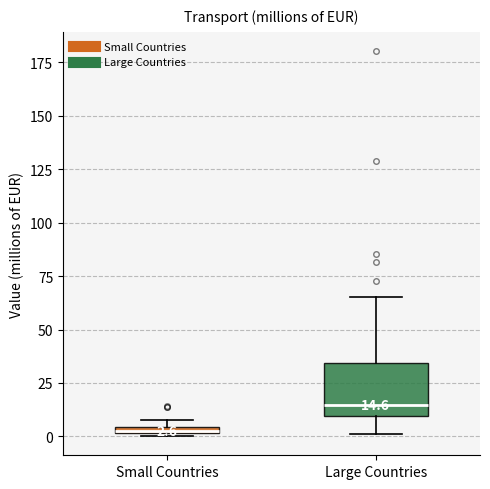

Comparing the boxes themselves (not the whiskers), which one is the tallest?

Large Countries